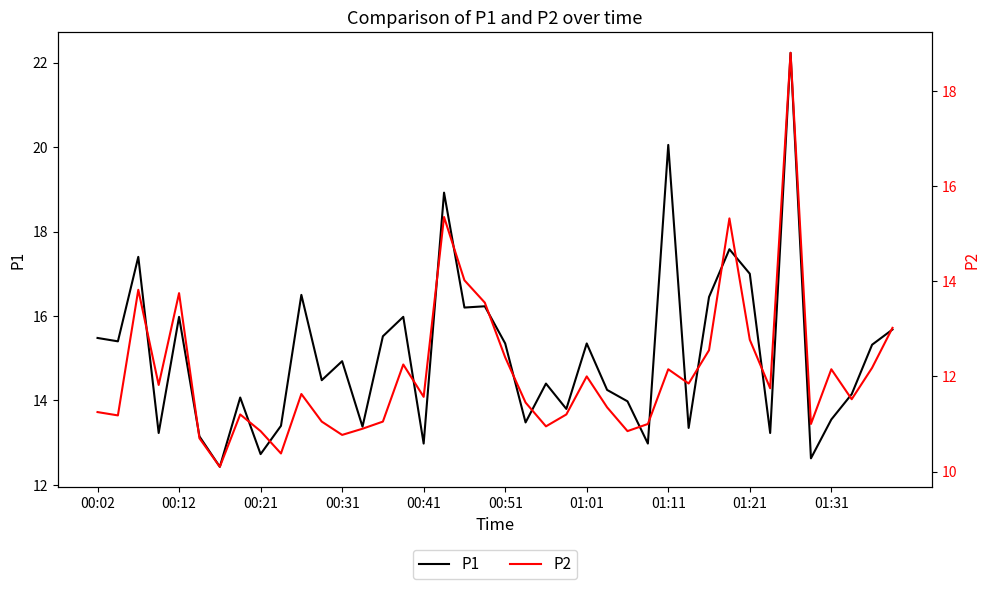

Between 13 and 31, which series saw the biggest shift?

P2